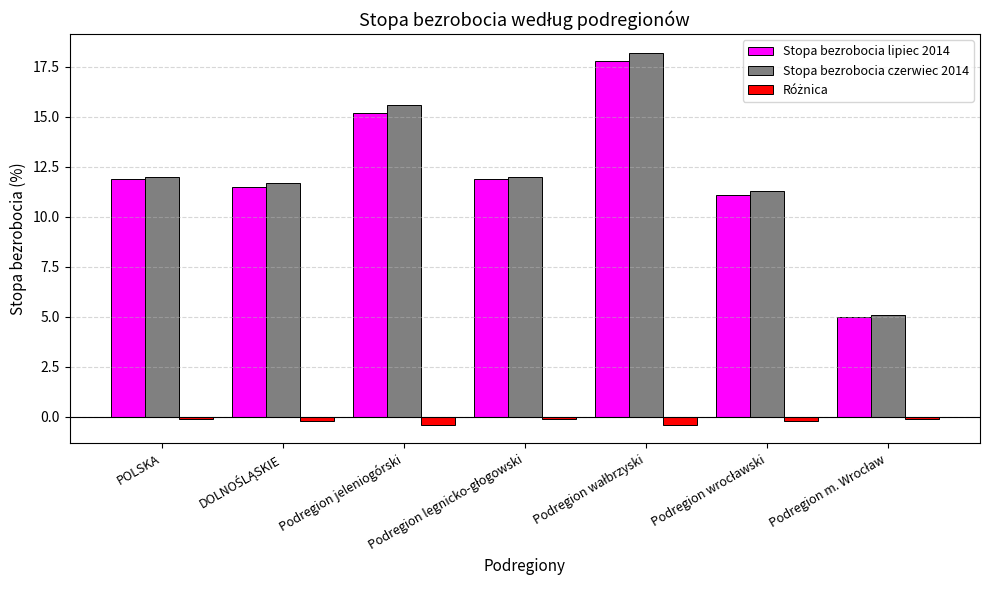

What is the greatest value displayed?

18.2